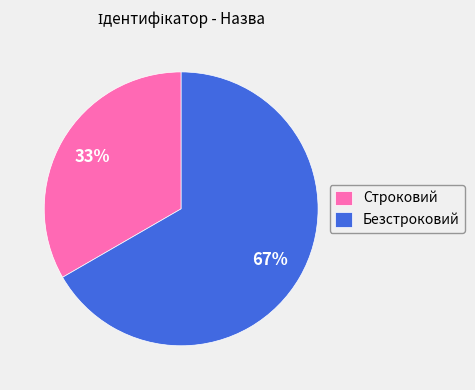

Does any single category account for the majority?

Yes